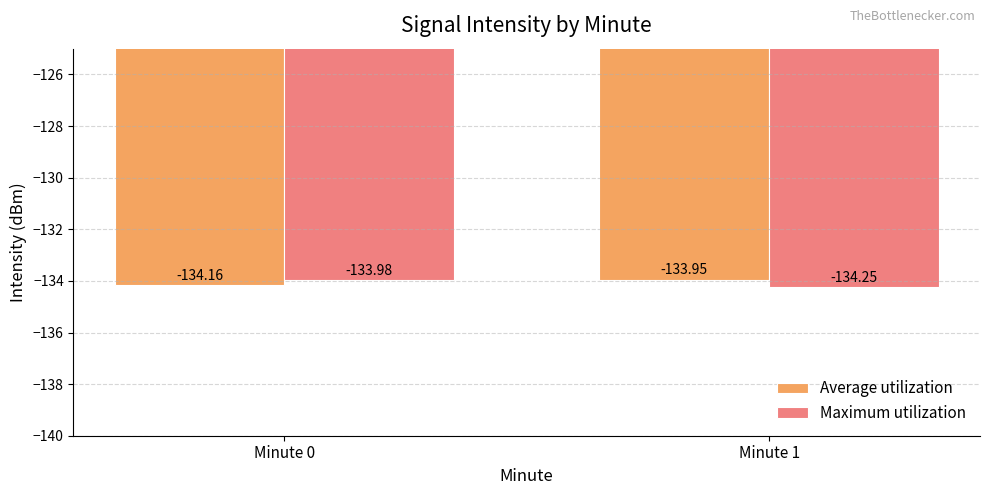

List the labels in order of Average utilization value, largest first.

Minute 1, Minute 0